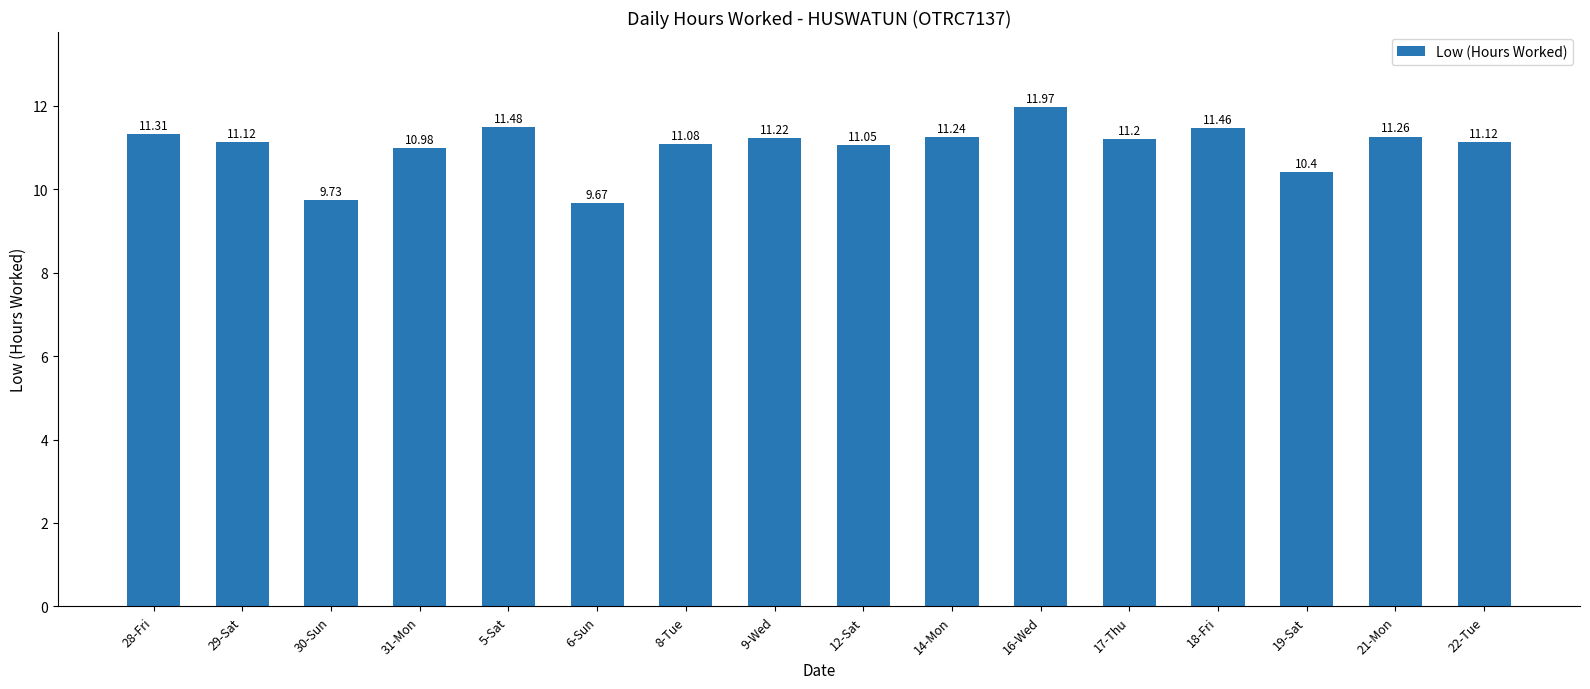

What is the minimum value shown in the chart?

9.7